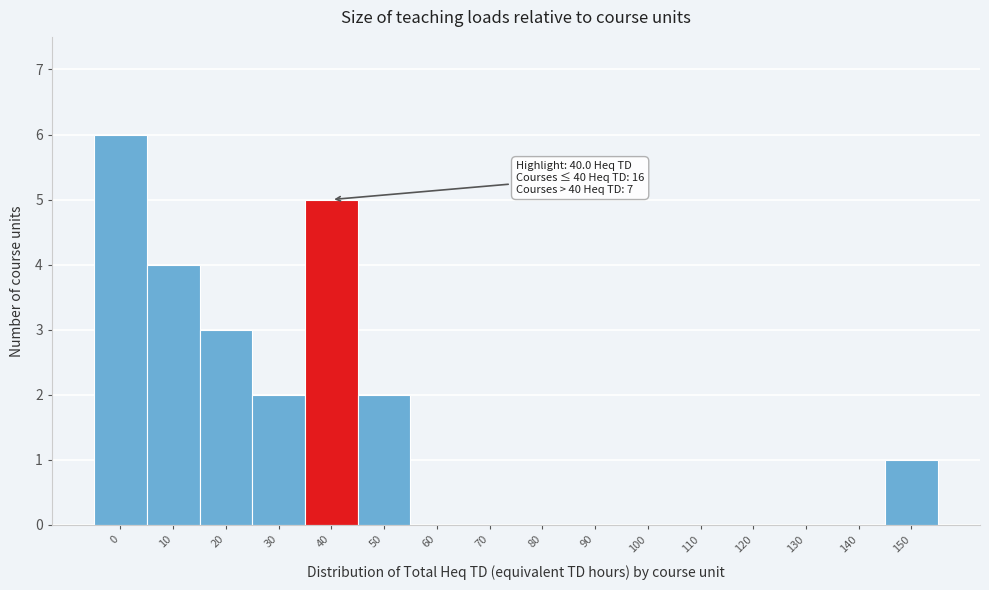

Reading right to left, list all the values displayed in this chart.

150=1	140=0	130=0	120=0	110=0	100=0	90=0	80=0	70=0	60=0	50=2	40=5	30=2	20=3	10=4	0=6